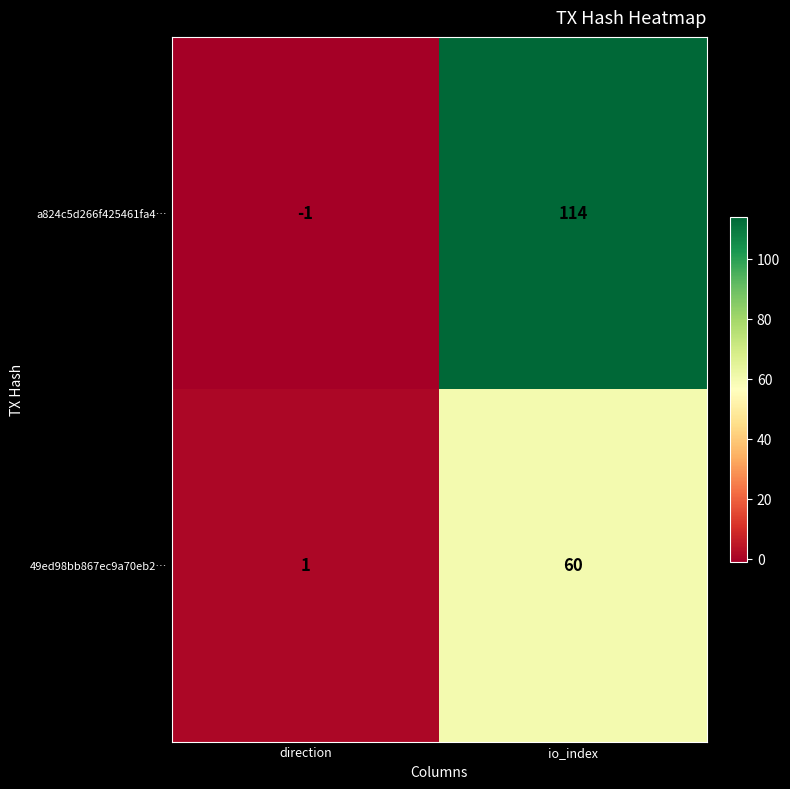

True or false: 49ed98bb867ec9a70eb2… has a value of 60 at io_index.

True